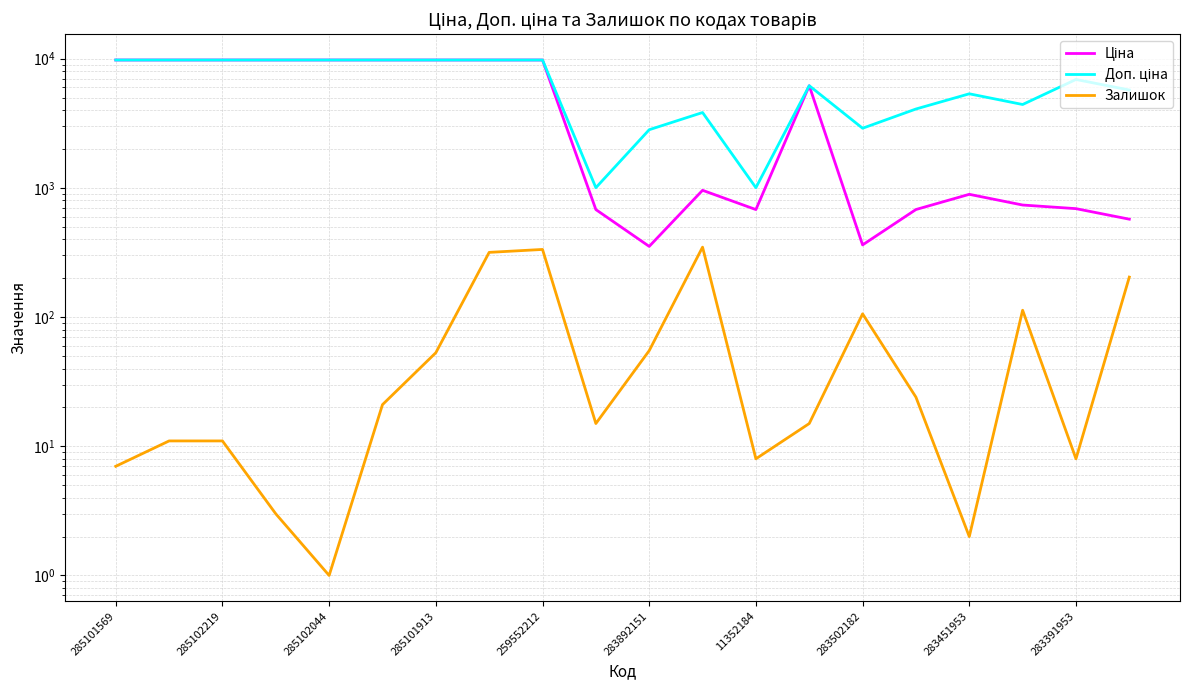

Reading left to right, what are all the values shown in this chart?

Ціна: 9775.5	9775.5	9775.5	9775.5	9775.5	9775.5	9775.5	9775.5	9775.5	679.8	352.6	958.4	679.8	6182.6	362.1	680.4	892.2	737.2	691.0	572.7
Доп. ціна: 9775.5	9775.5	9775.5	9775.5	9775.5	9775.5	9775.5	9775.5	9775.5	1004.1	2821.2	3833.8	1004.1	6182.6	2896.6	4082.3	5353.1	4423.0	6910.3	5727.0
Залишок: 7.0	11.0	11.0	3.0	1.0	21.0	53.0	317.0	334.0	15.0	55.0	348.0	8.0	15.0	106.0	24.0	2.0	113.0	8.0	204.0